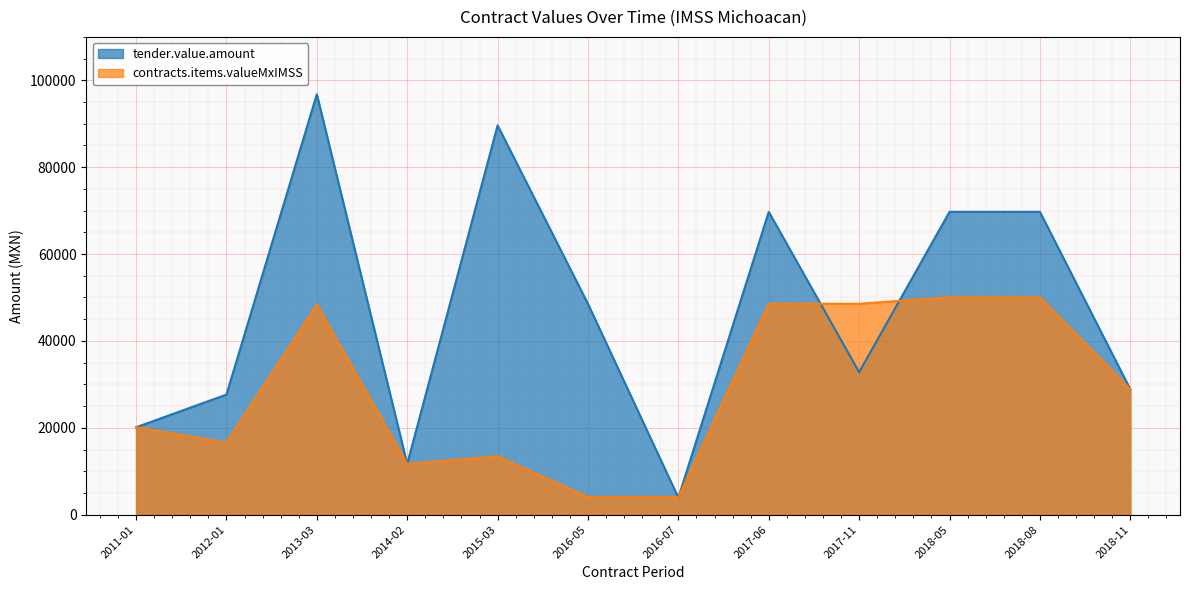

True or false: contracts.items.valueMxIMSS has a value of 4028.4 at 2016-07.

True